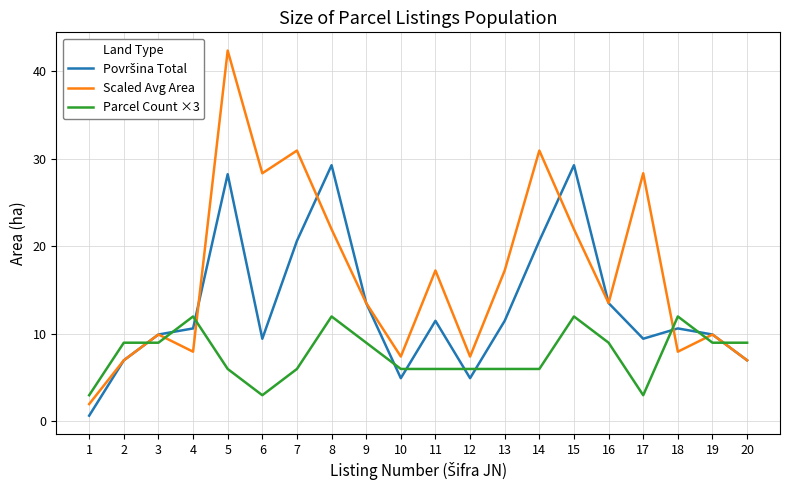

Does the chart display data point markers on the line(s)?

No